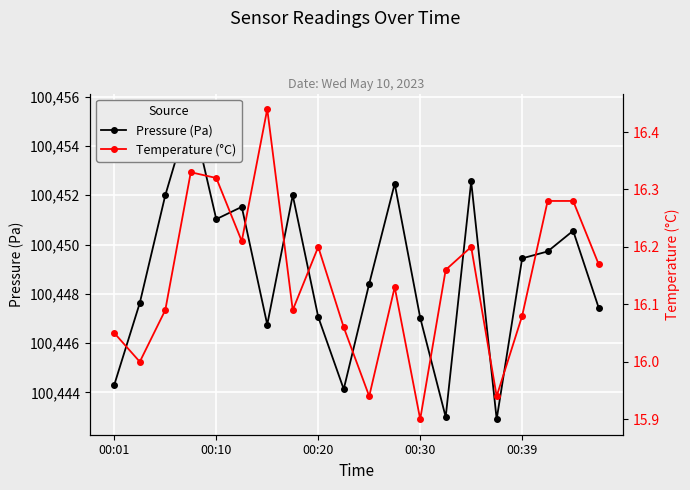

Reading left to right, list all the values displayed in this chart.

Pressure (Pa): 100444.3	100447.6	100452.0	100455.5	100451.0	100451.5	100446.8	100452.0	100447.1	100444.1	100448.4	100452.5	100447.0	100443.0	100452.6	100442.9	100449.4	100449.7	100450.6	100447.4
Temperature (°C): 16.1	16.0	16.1	16.3	16.3	16.2	16.4	16.1	16.2	16.1	15.9	16.1	15.9	16.2	16.2	15.9	16.1	16.3	16.3	16.2